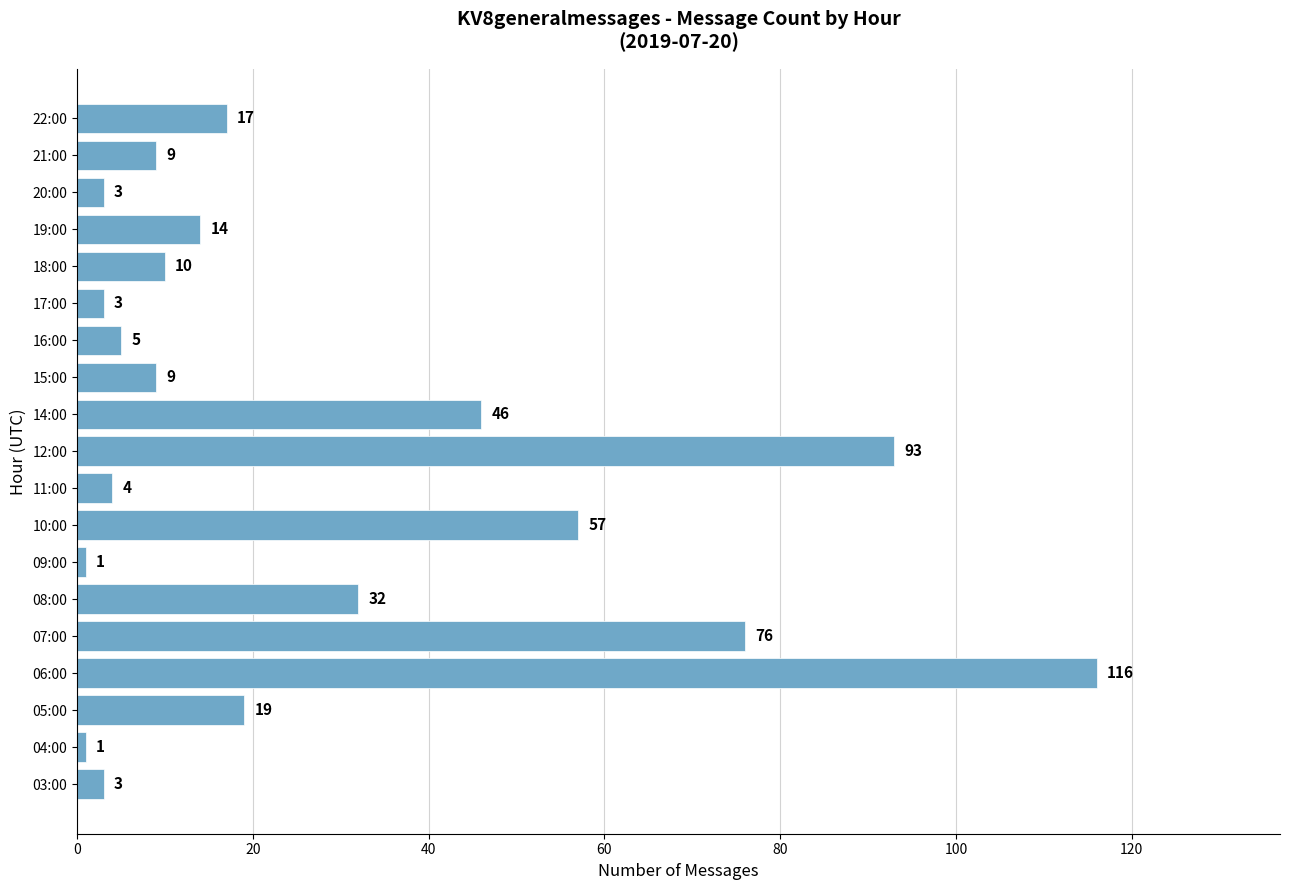

What is the change in value from 07:00 to 20:00?

-73